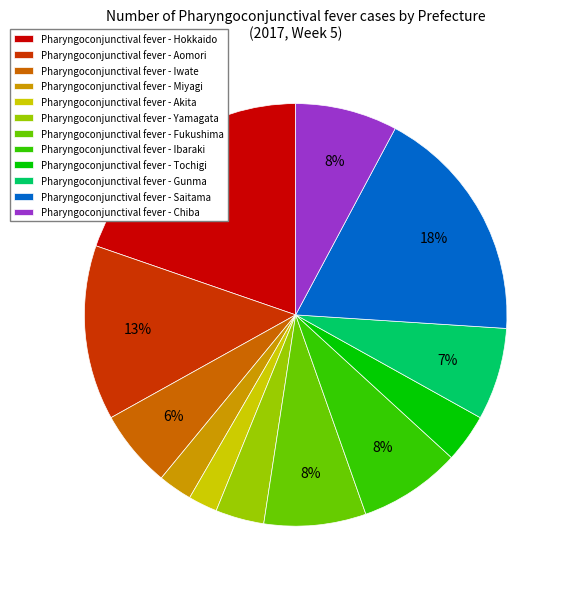

To the nearest percent, what is the average slice percentage?

8%